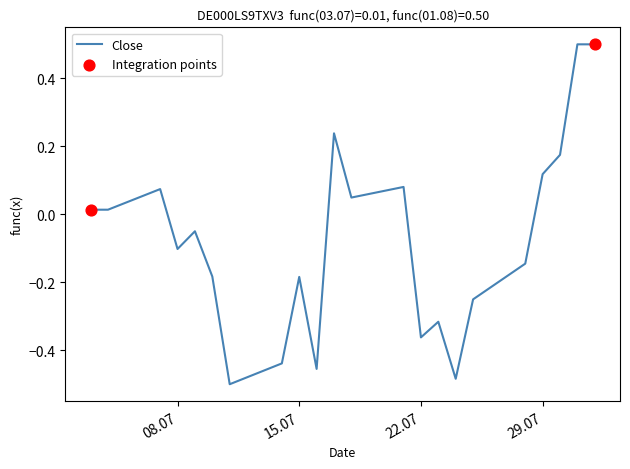

What is the greatest value displayed?

0.5